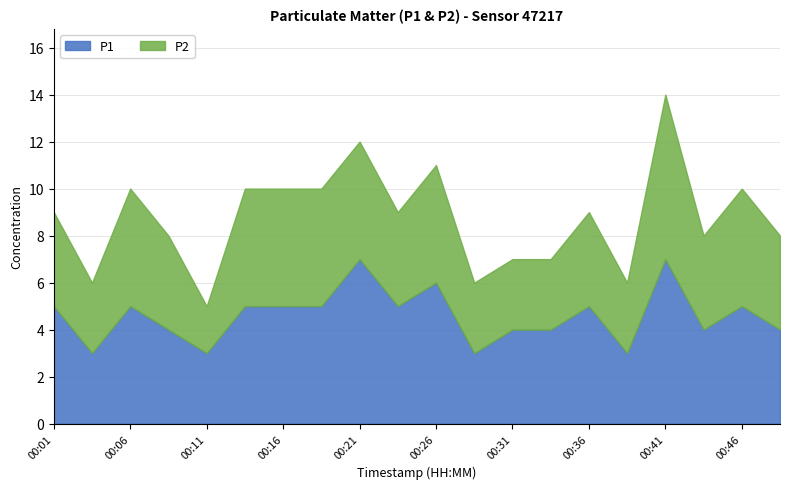

In P2, how many points are higher than both neighbors (excluding endpoints)?

5